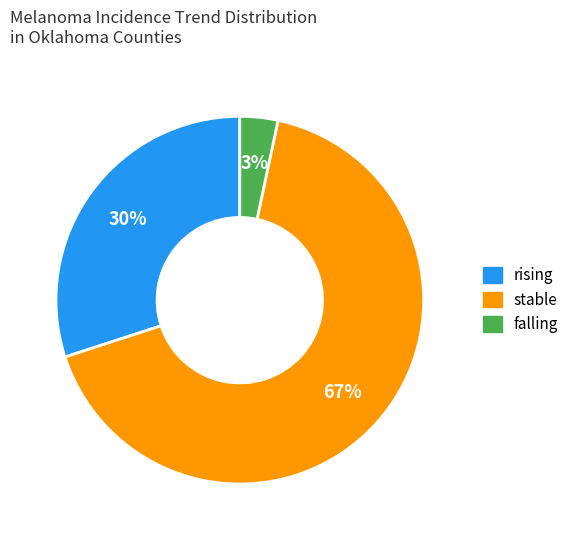

Do stable and rising together represent more than half of the pie?

Yes